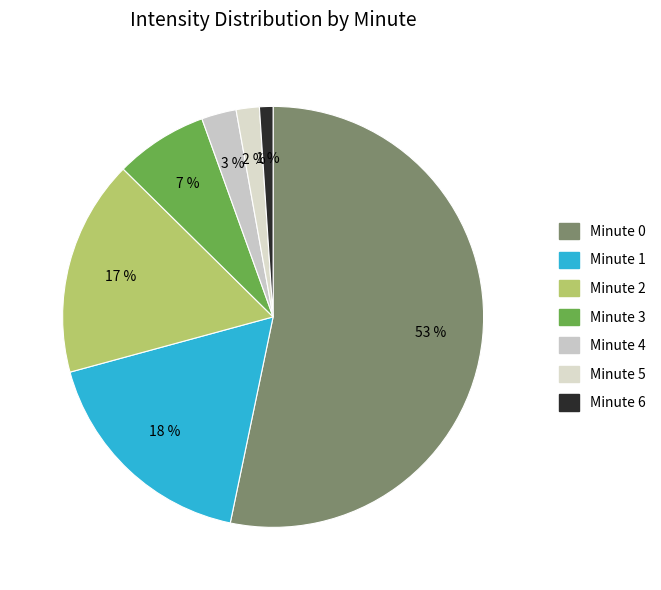

What percentage is the Minute 1 slice, to the nearest percent?

18%